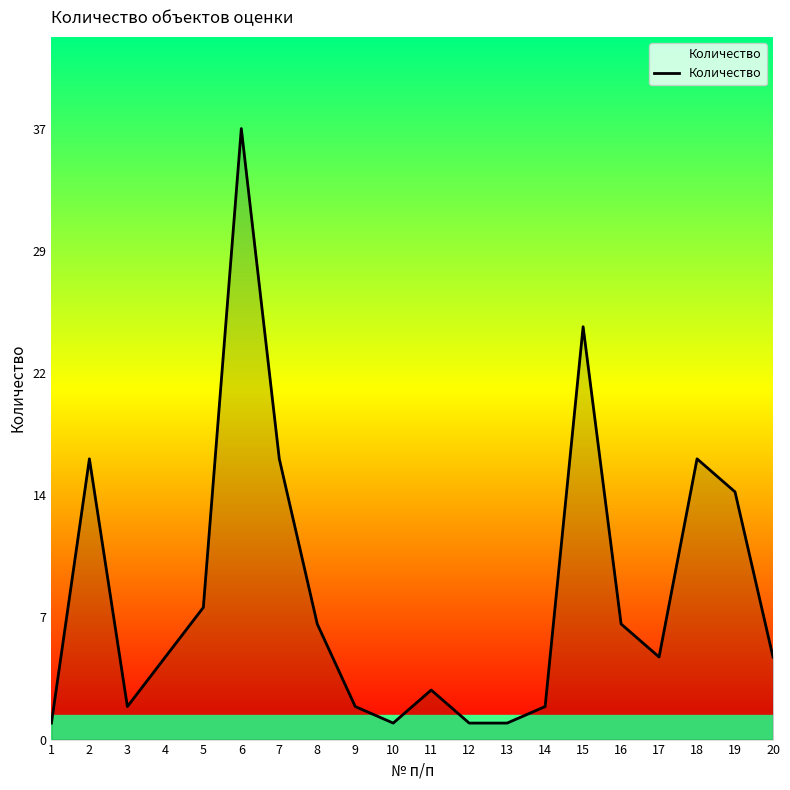

Which has a higher value, 1 or 4?

4